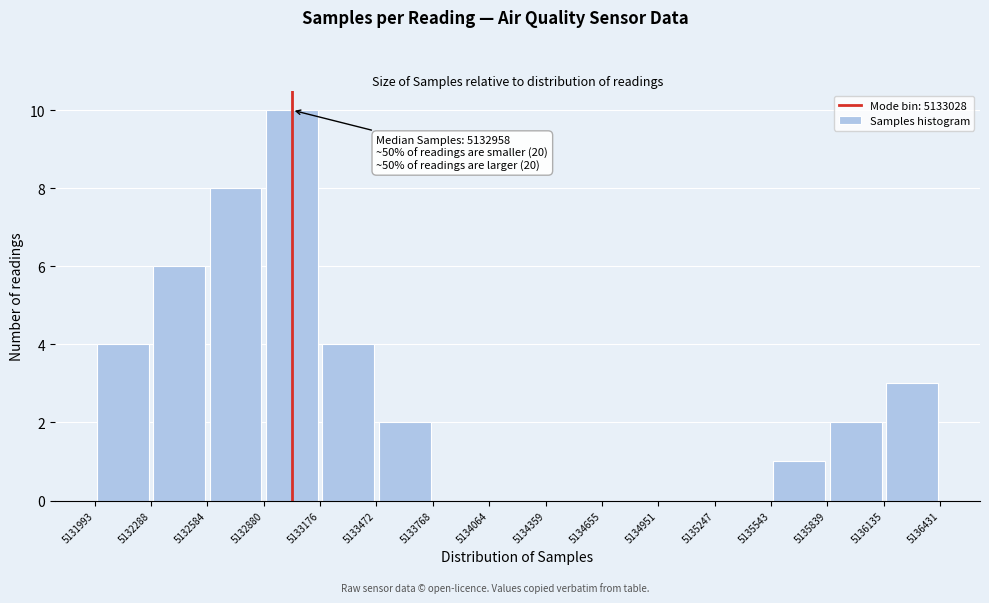

Over which range of the x-axis is the bar tallest?

5132880 to 5133176